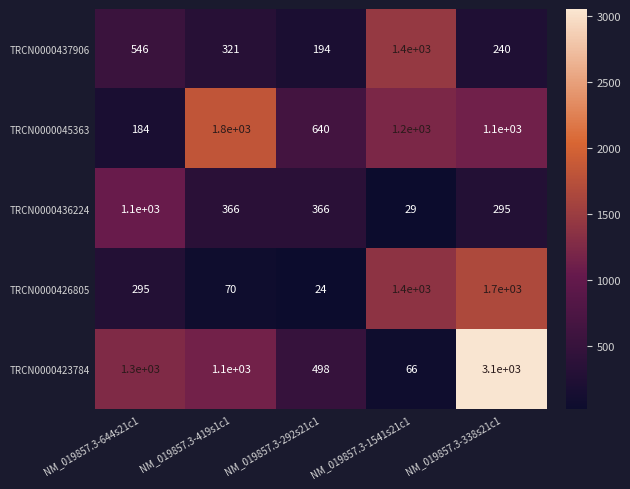

Which series has the widest spread of values?

TRCN0000423784